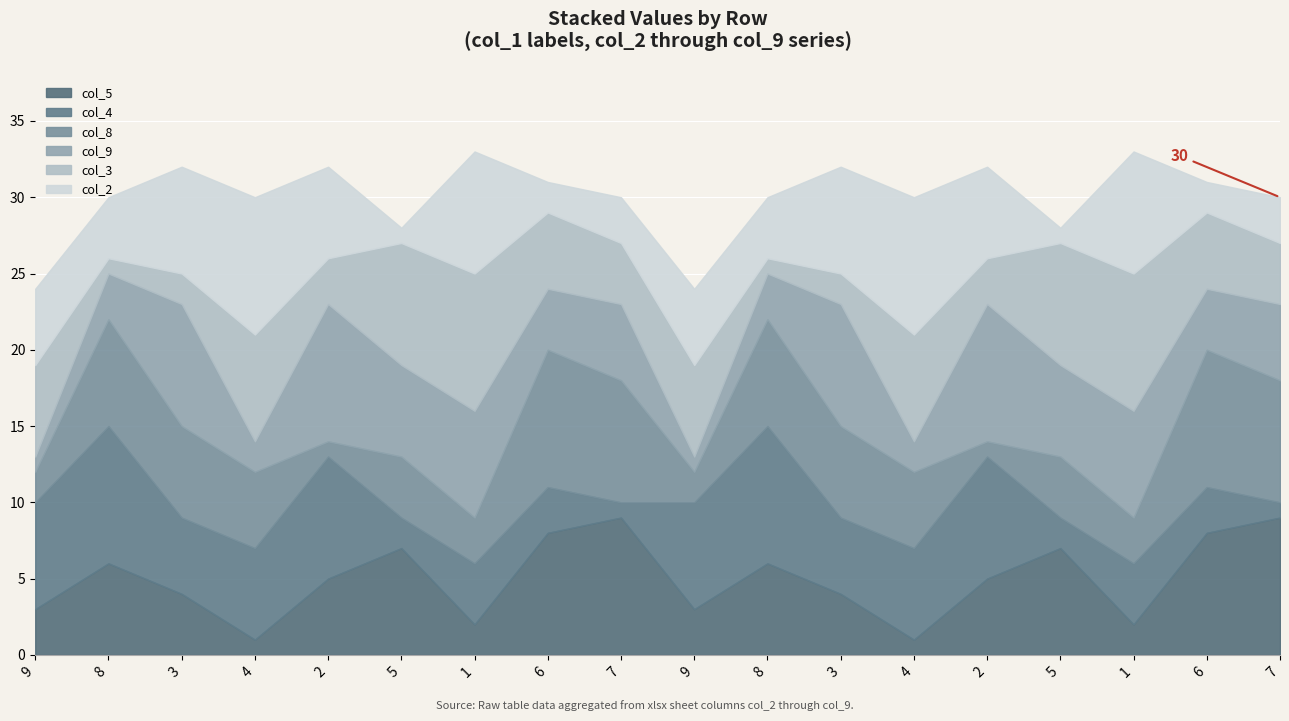

The value of col_2 at 9 is 9. True or false?

False